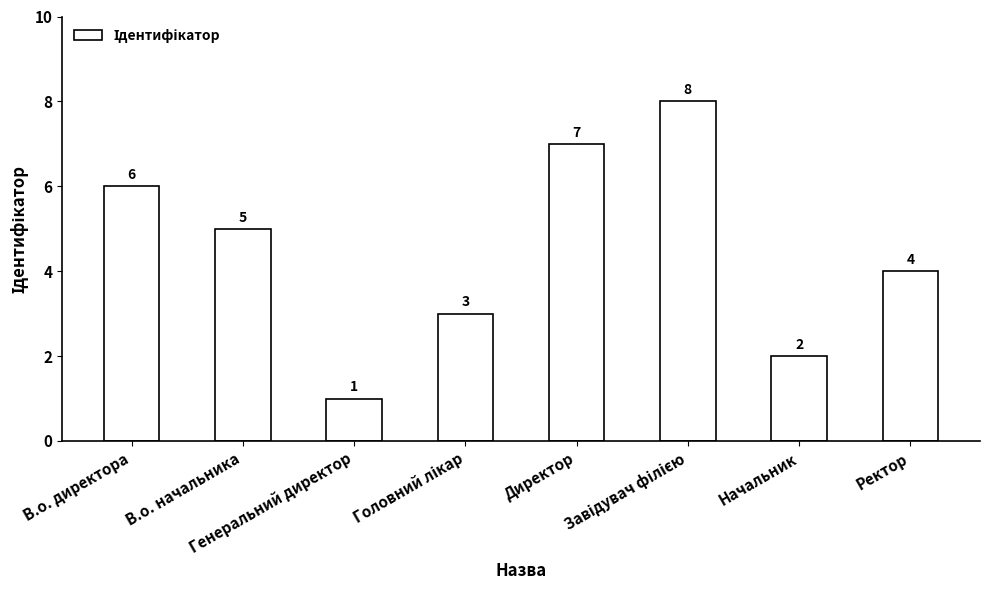

How many values are between 3 and 7?

5